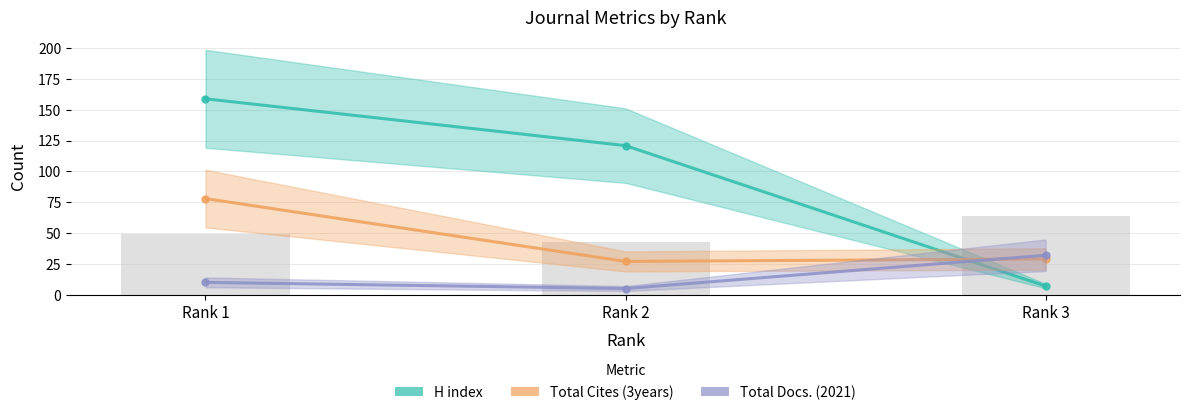

The value of Total Docs. (2021) at Rank 1 is 3. True or false?

False